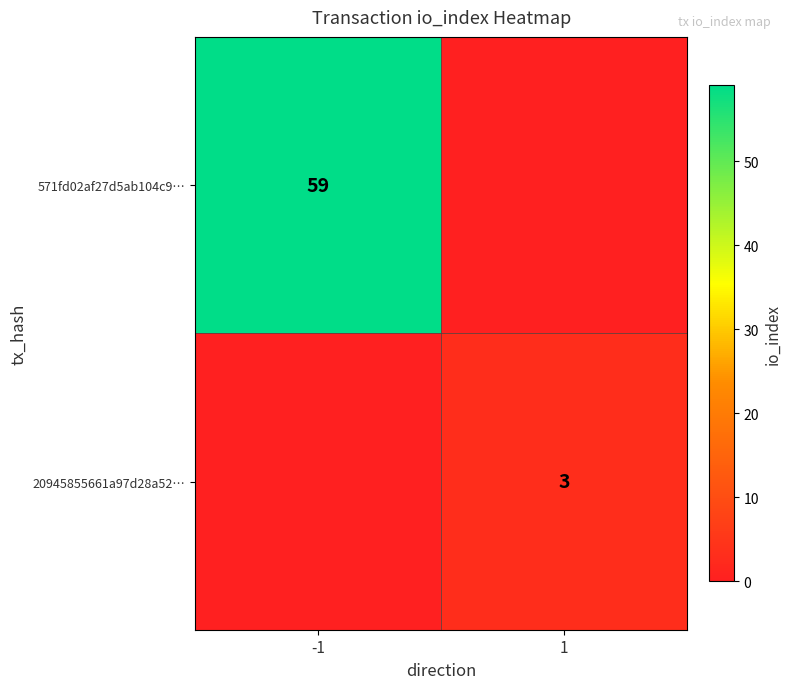

Count the number of categories in the chart.

2